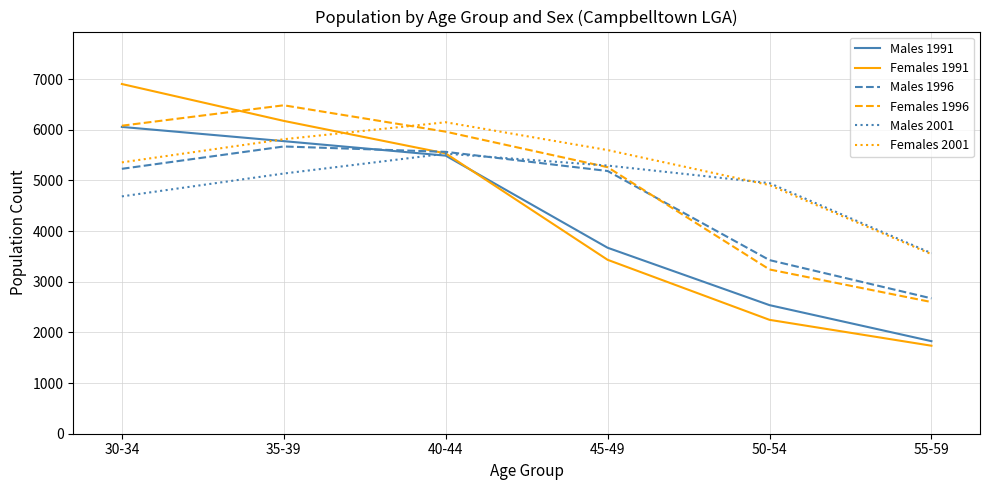

What is the minimum value shown in the chart?

1737